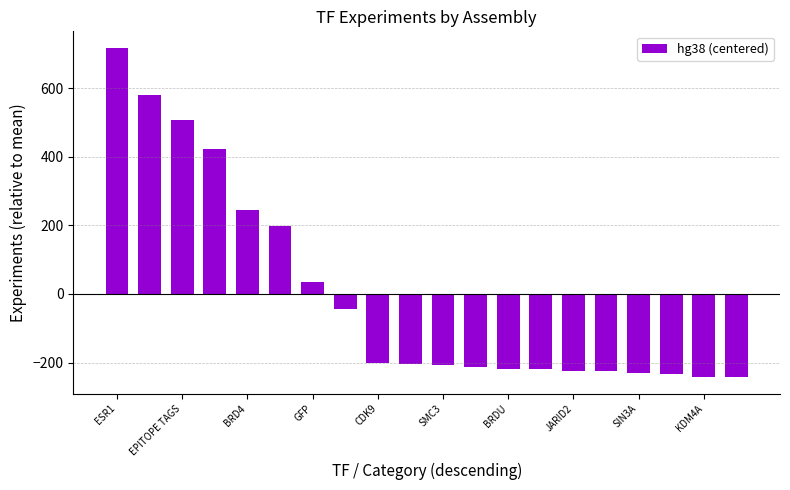

What is the value of the 1st bar from the left?

718.2